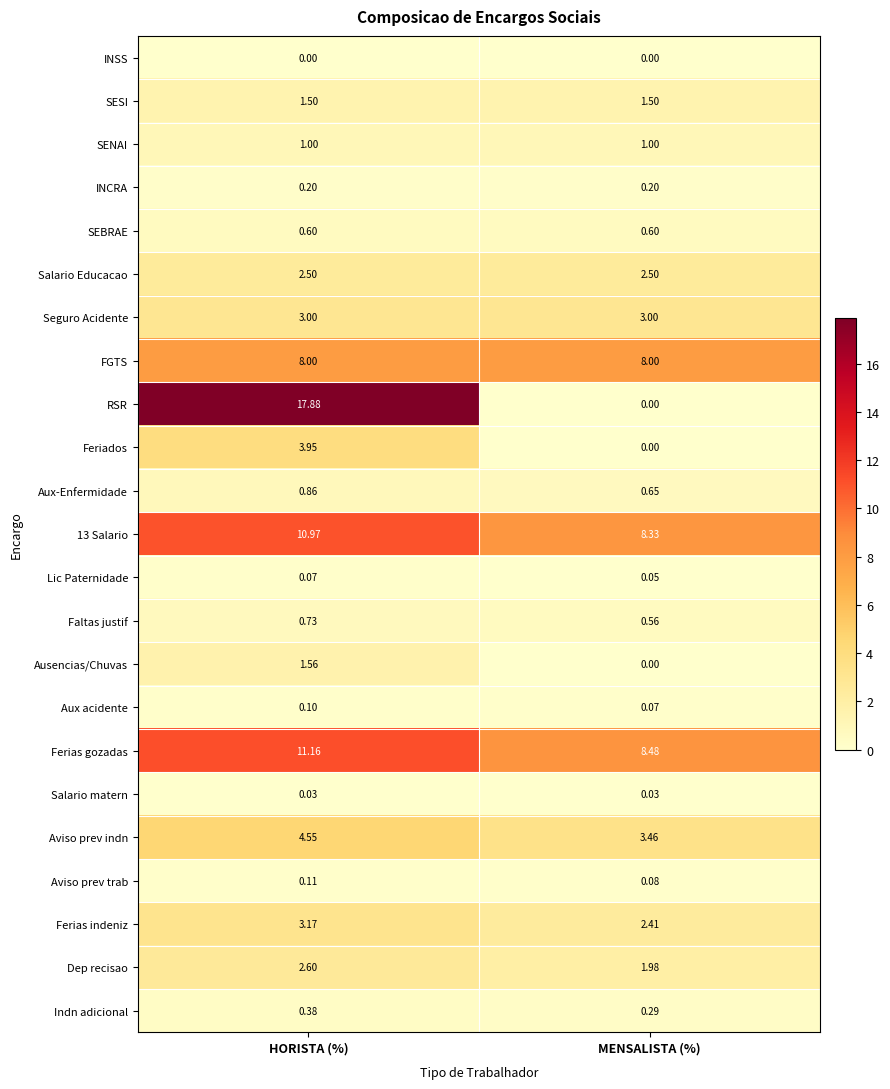

At which label does Ferias gozadas reach its minimum?

MENSALISTA (%)